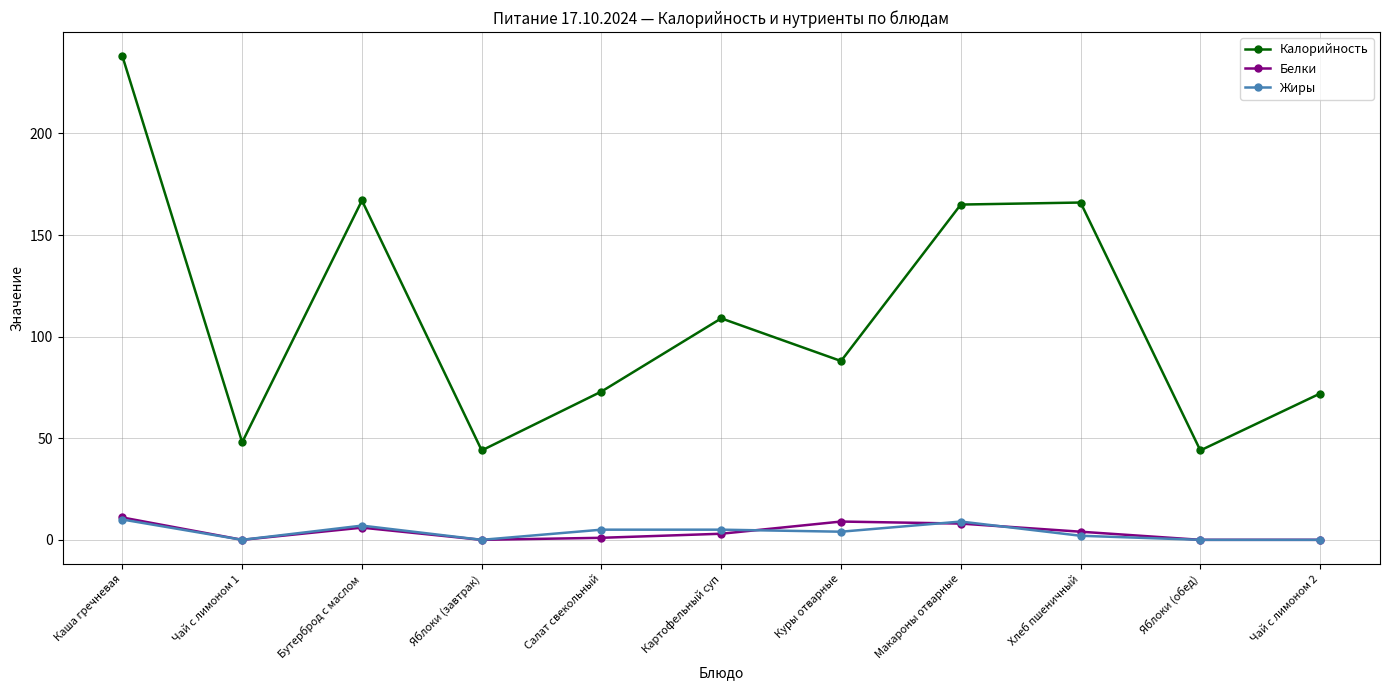

Which series has the largest range (max minus min)?

Калорийность